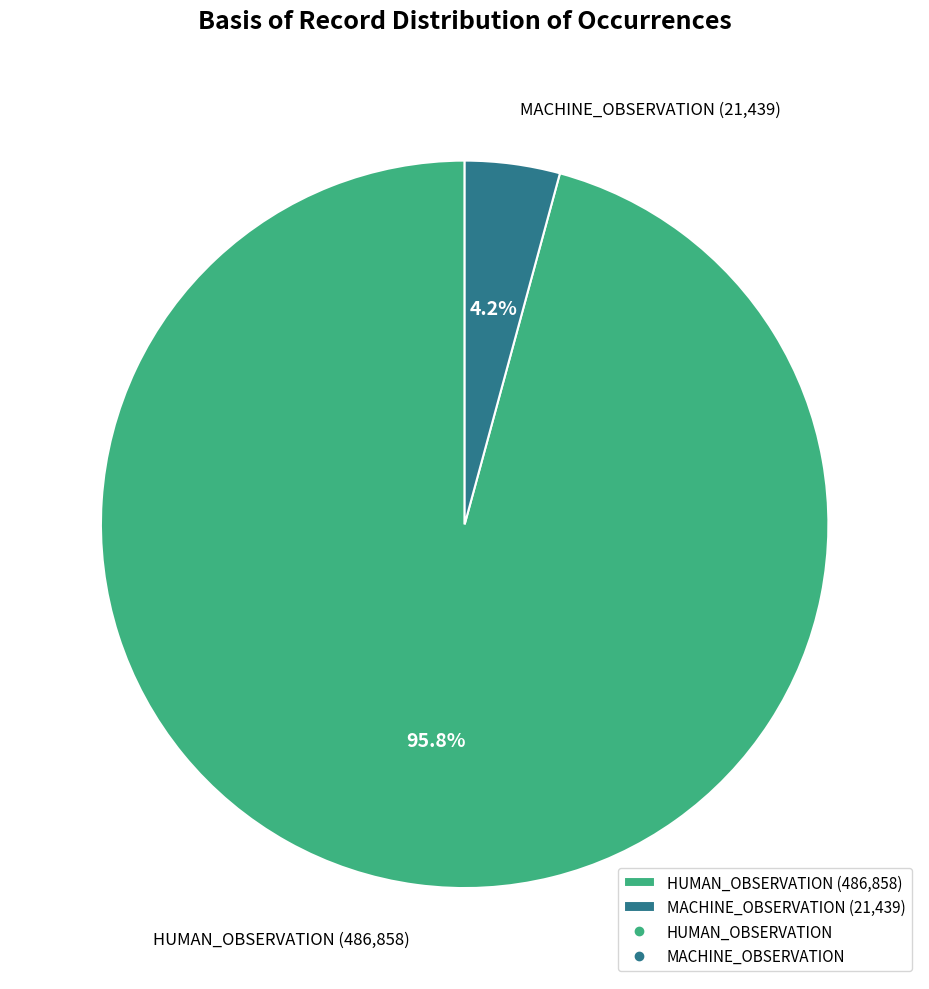

To the nearest percent, what is the difference between the largest and smallest slice percentages?

92%